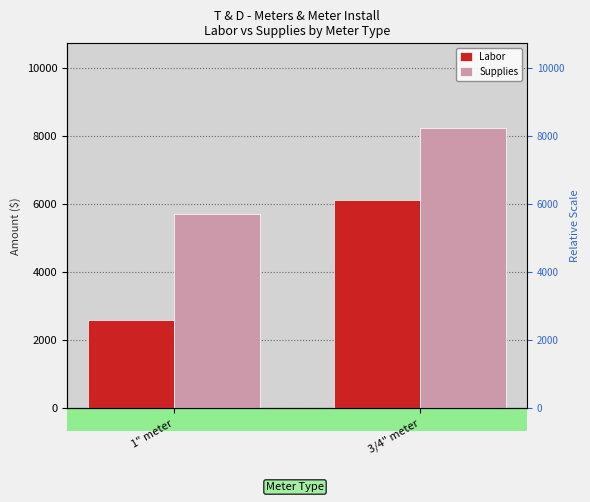

Where does the Supplies series first go above 8254?

3/4" meter